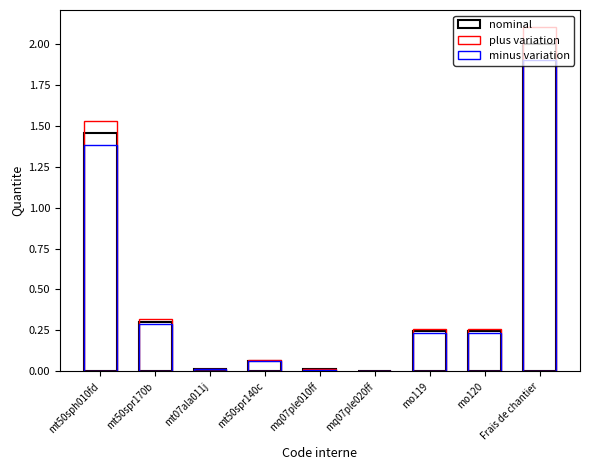

What is the average value of the minus variation series?

0.5